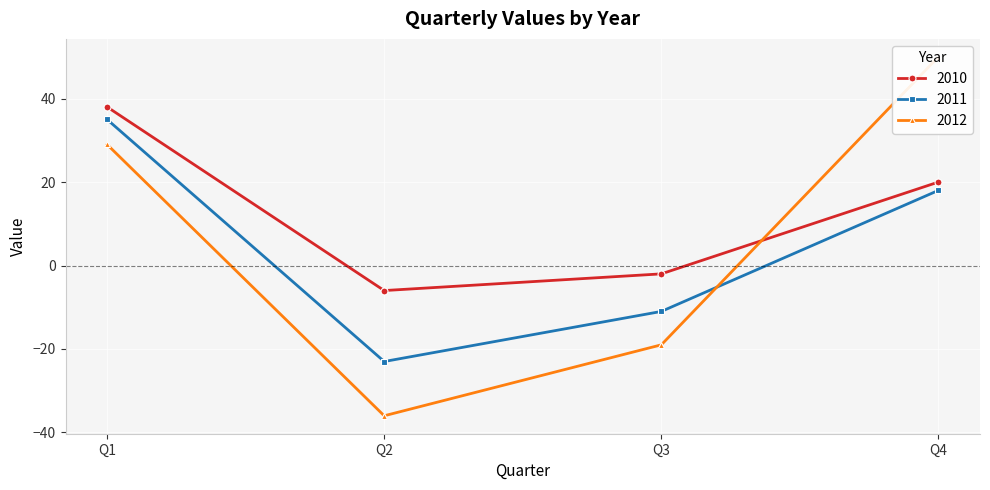

True or false: 2010 has a value of 38 at Q1.

True